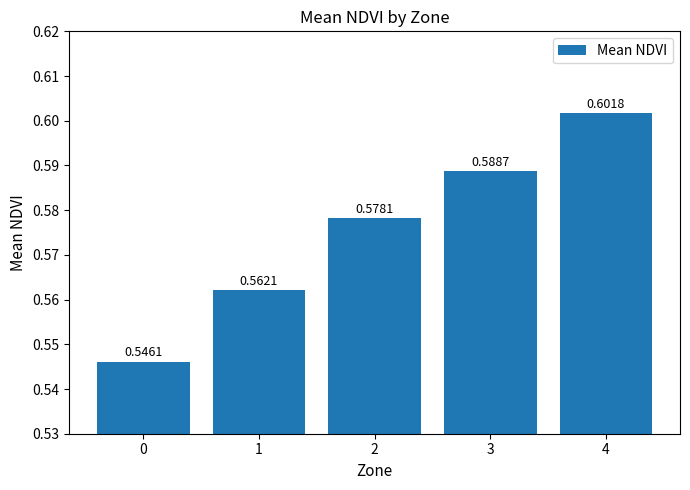

Rank the categories by value from lowest to highest.

0, 1, 2, 3, 4